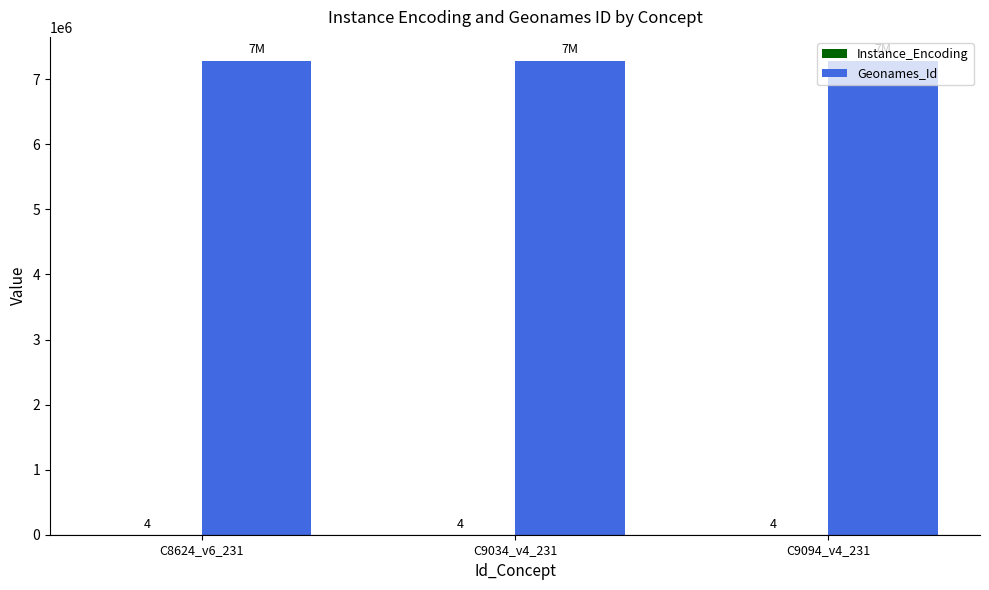

Which series has the largest total across all categories?

Geonames_Id